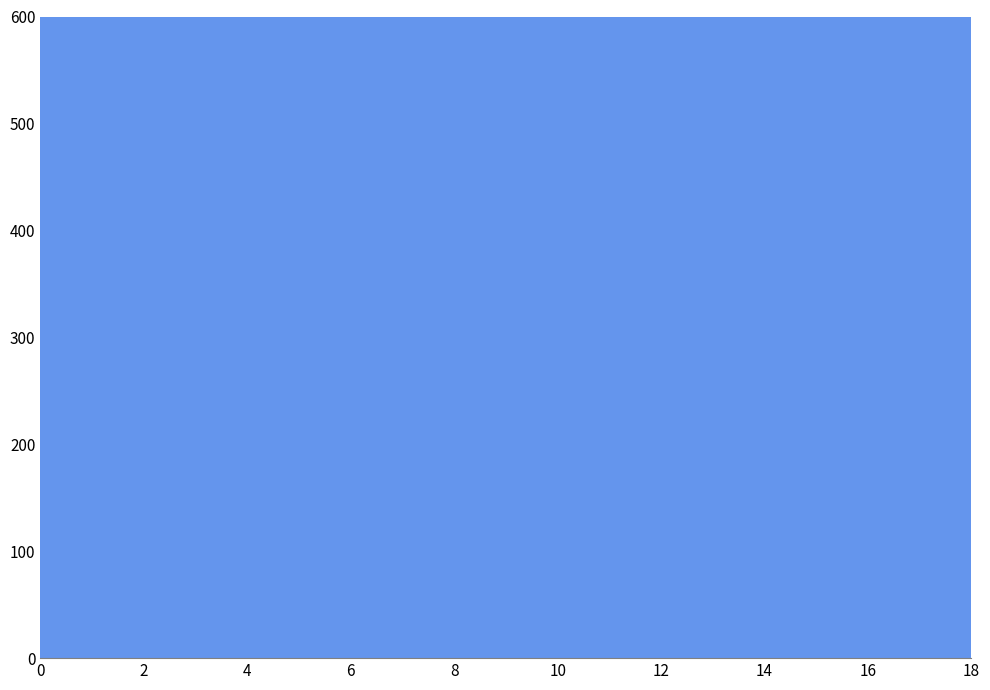

What is the range of X values (max minus min)?

15.1